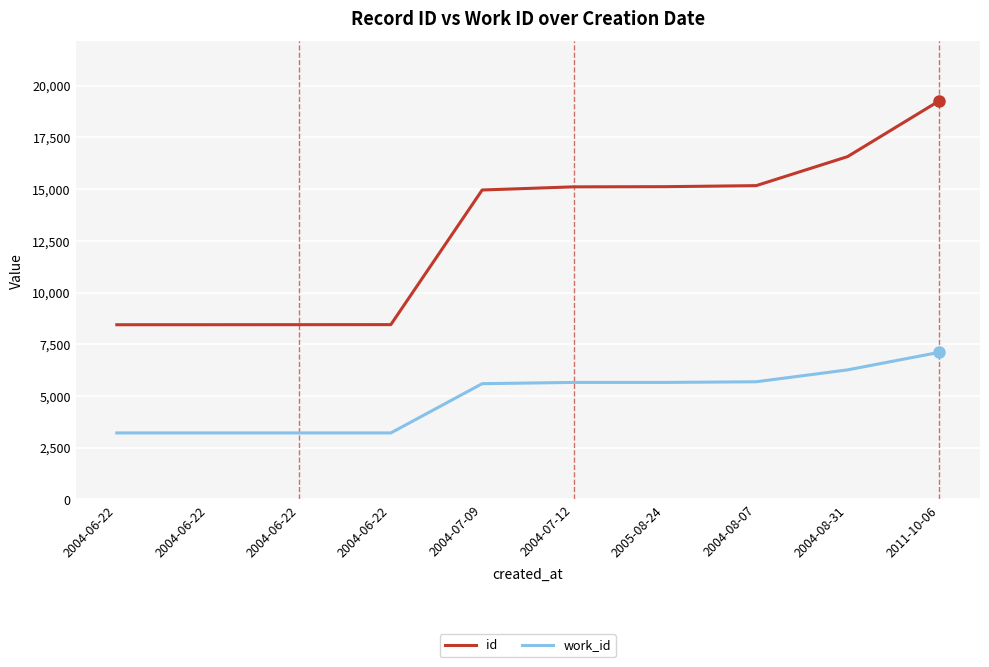

How many lines are shown in the chart?

2